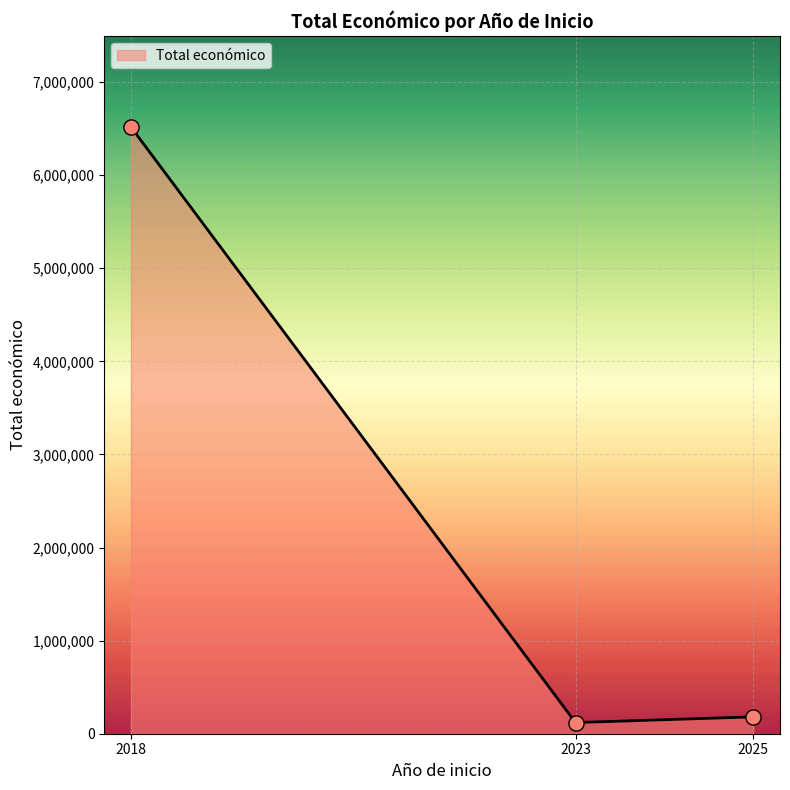

Which has a higher value, 2018 or 2018?

2018